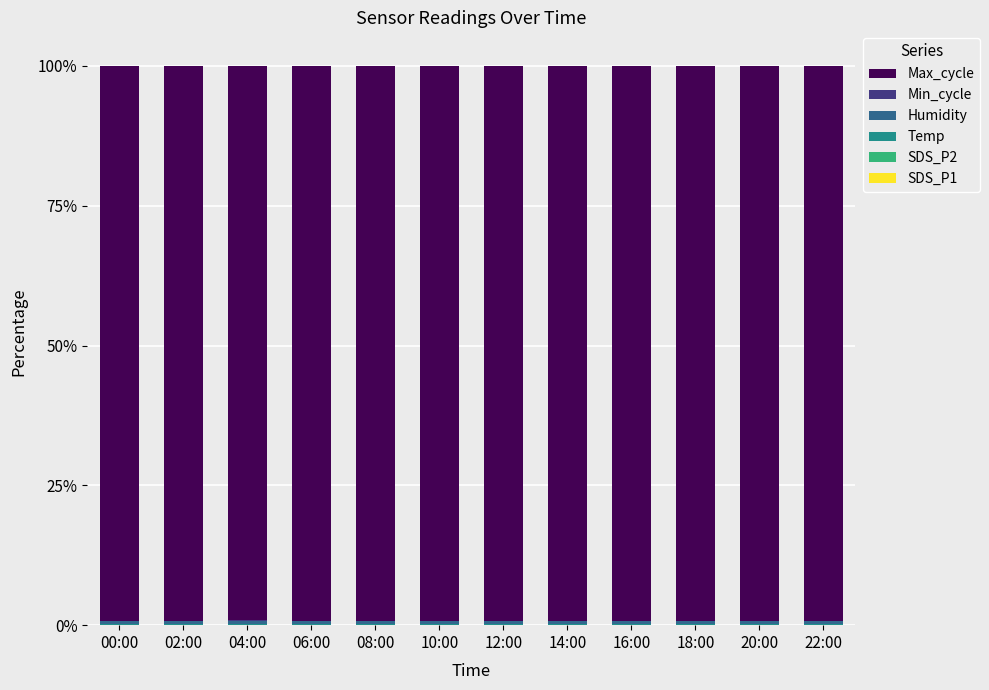

Which series has the largest range (max minus min)?

Max_cycle